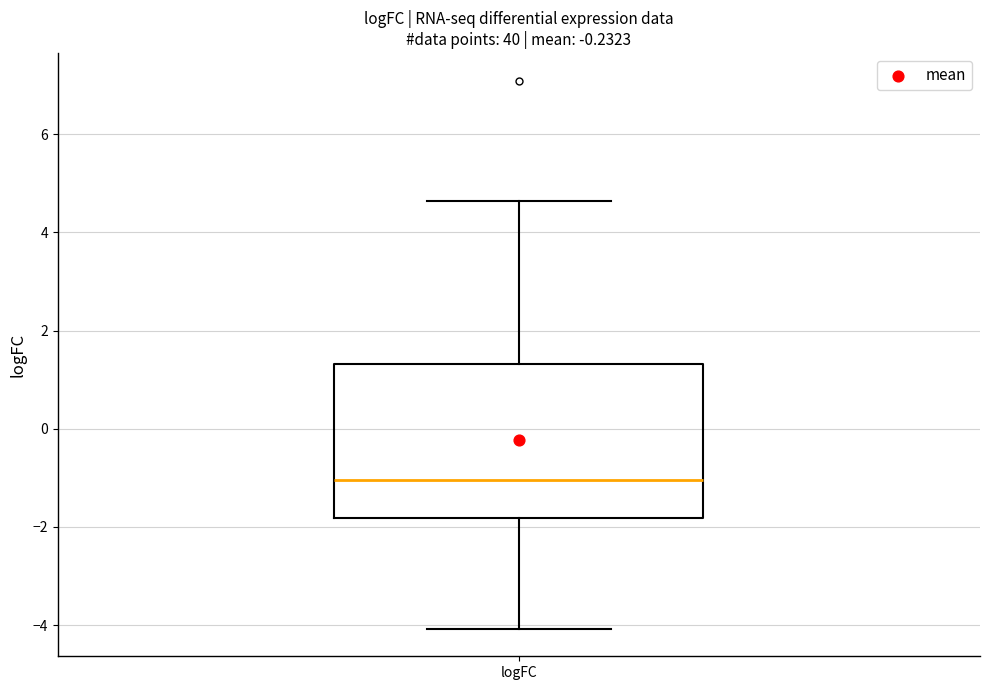

Where is the upper edge of the box for logFC on the y-axis? The values are not printed on the chart, so give them approximately, as read against the axis.

1.4